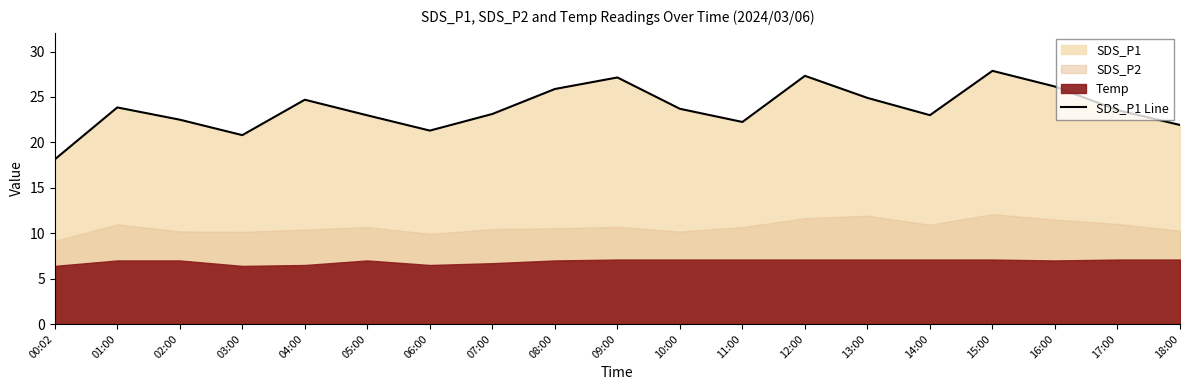

Where does the data first go above 23?

01:00